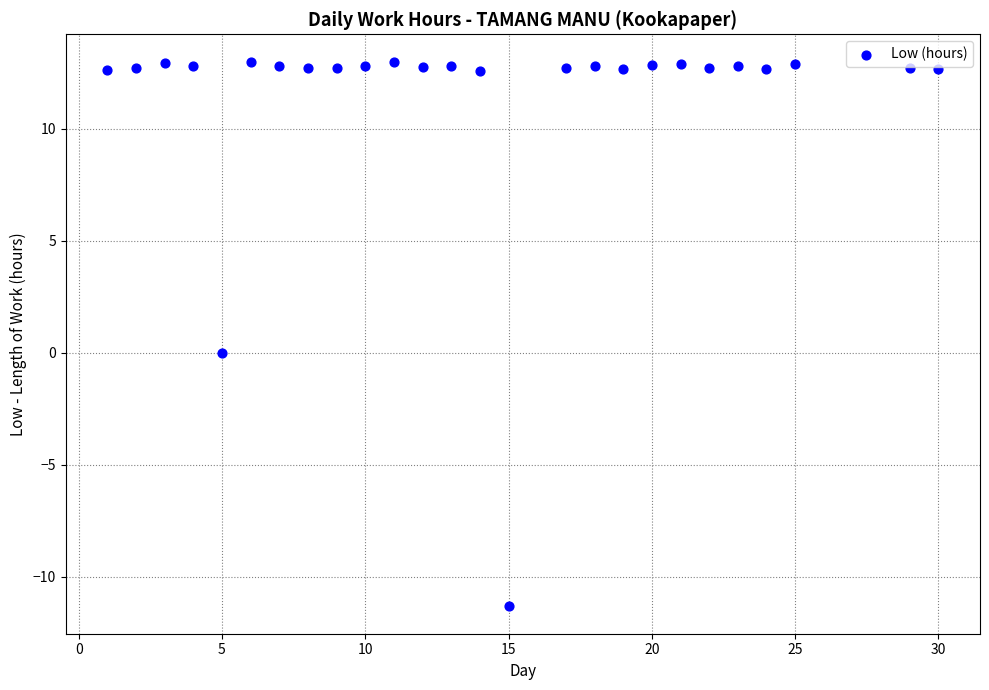

What is the range of X values (max minus min)?

29.0